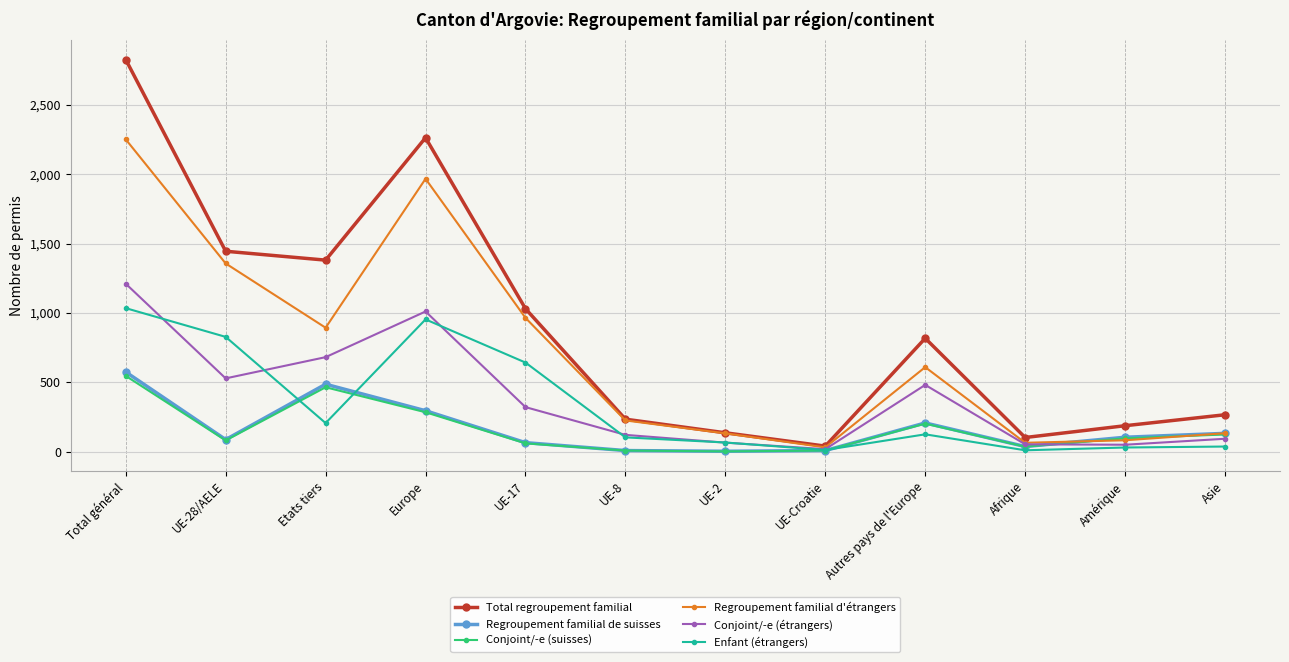

Between UE-17 and Asie, which series saw the biggest shift?

Regroupement familial d'étrangers